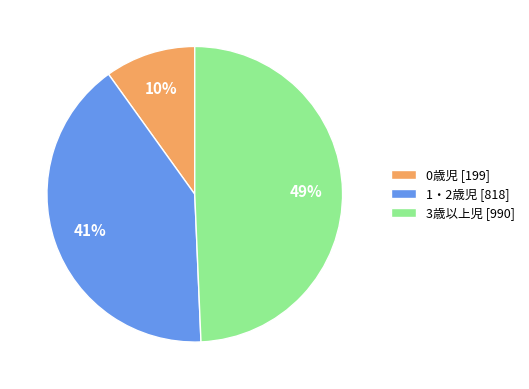

Between 3歳以上児 and 0歳児, which is larger?

3歳以上児